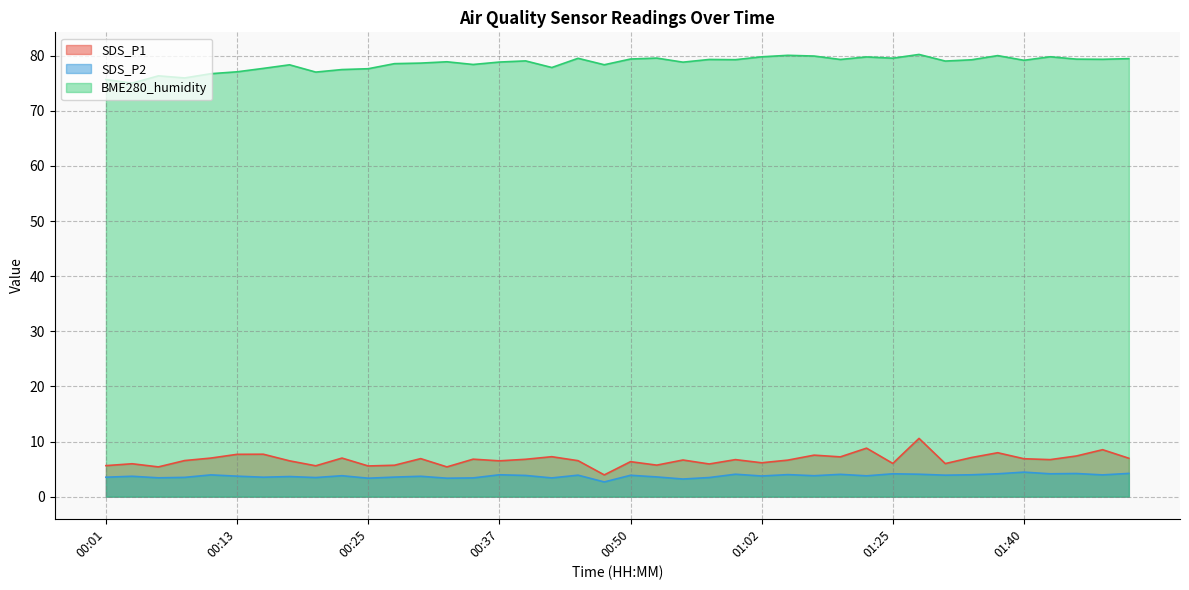

True or false: SDS_P1 and SDS_P2 cross at least once.

False